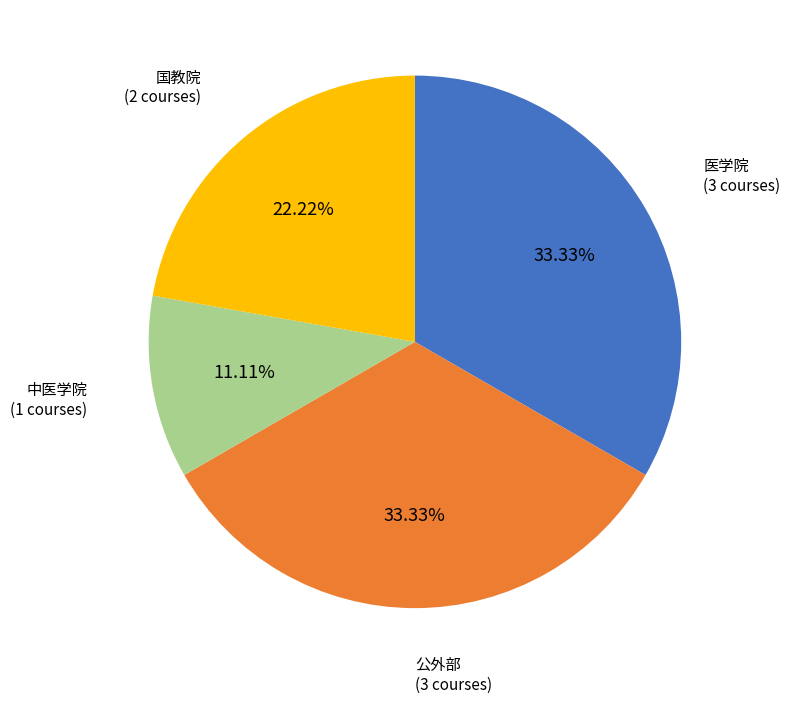

Is there a majority slice in this chart?

No